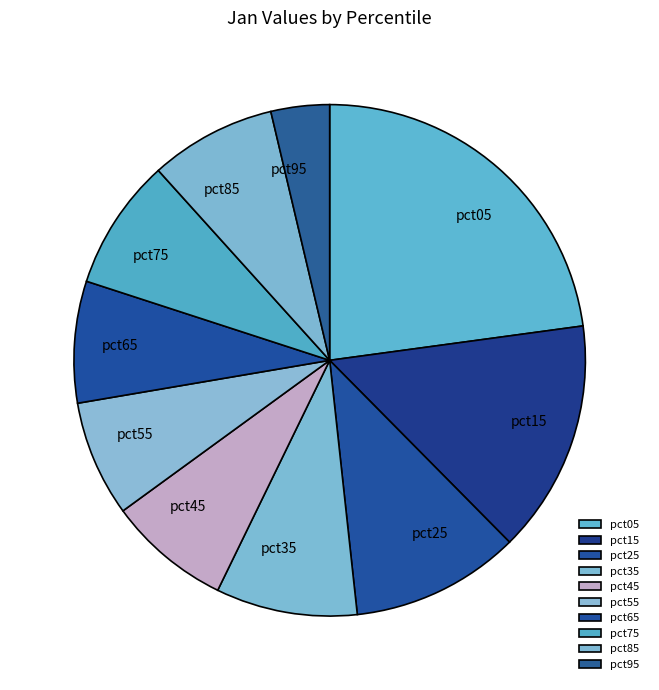

The pct95 slice represents 4% of the pie. True or false?

True